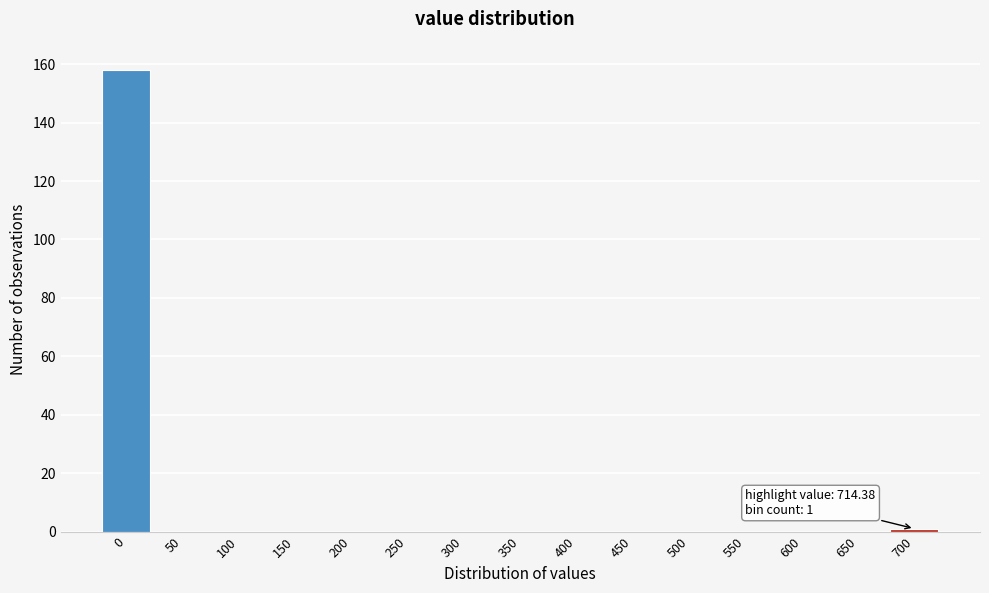

Reading right to left, transcribe all the data shown in this chart.

700=1	650=0	600=0	550=0	500=0	450=0	400=0	350=0	300=0	250=0	200=0	150=0	100=0	50=0	0=158